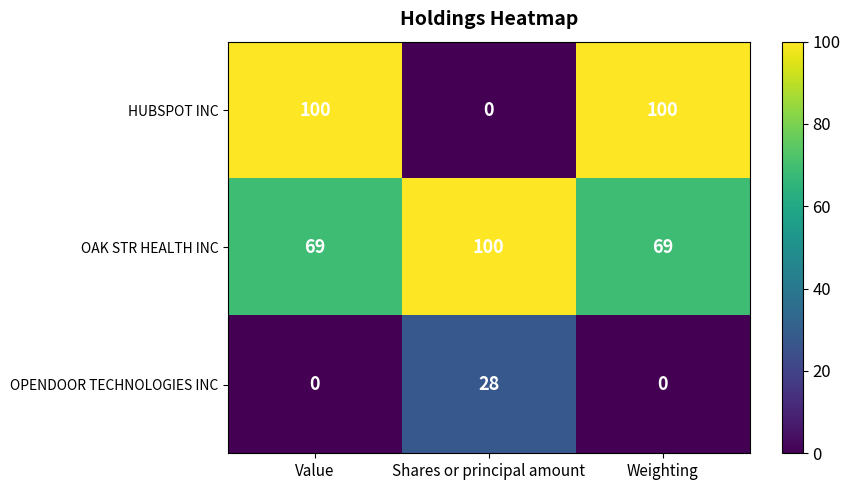

At Shares or principal amount, list the series in order from largest to smallest.

OAK STR HEALTH INC, OPENDOOR TECHNOLOGIES INC, HUBSPOT INC